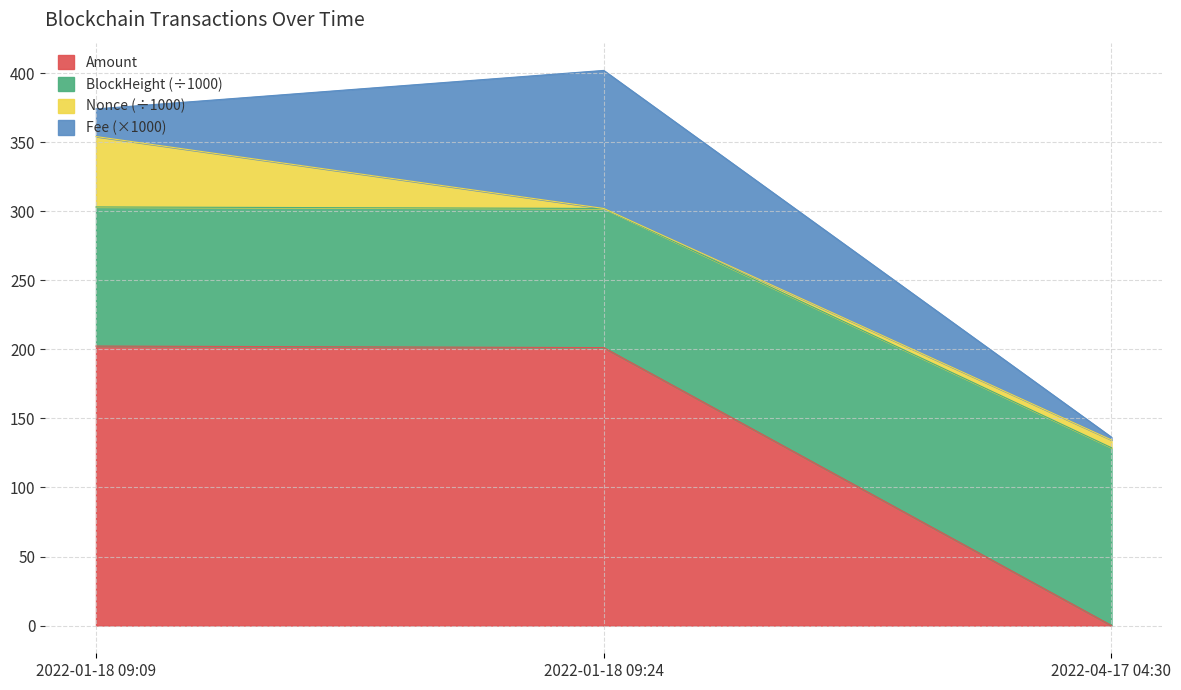

What is the highest value of the Amount series?

202.4